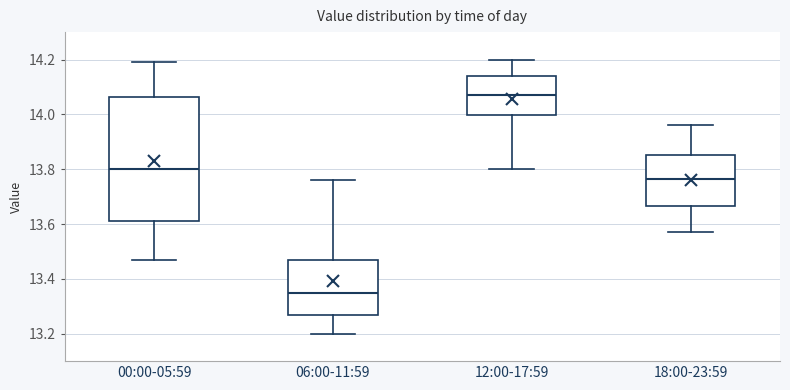

Which box is the tallest, from its lower edge to its upper edge?

00:00-05:59